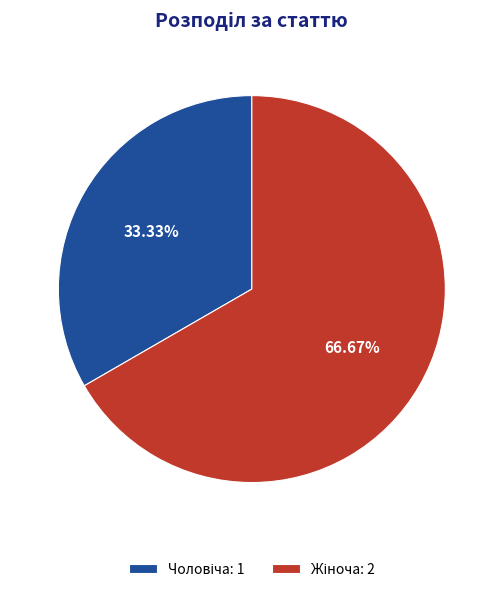

Is there any slice that represents more than half of the pie?

Yes